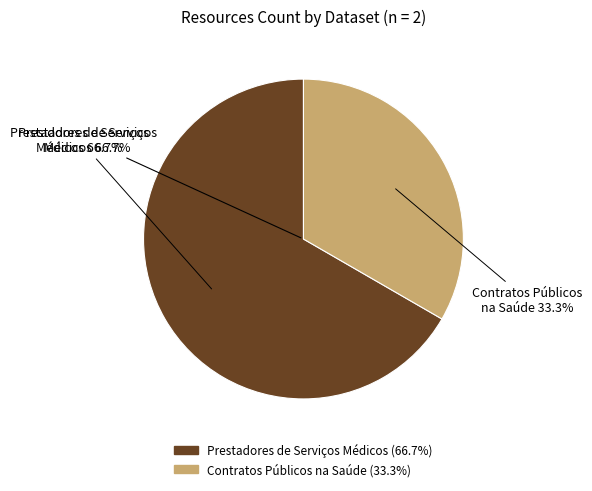

True or false: Prestadores de Serviços Médicos accounts for 67% of the total.

True